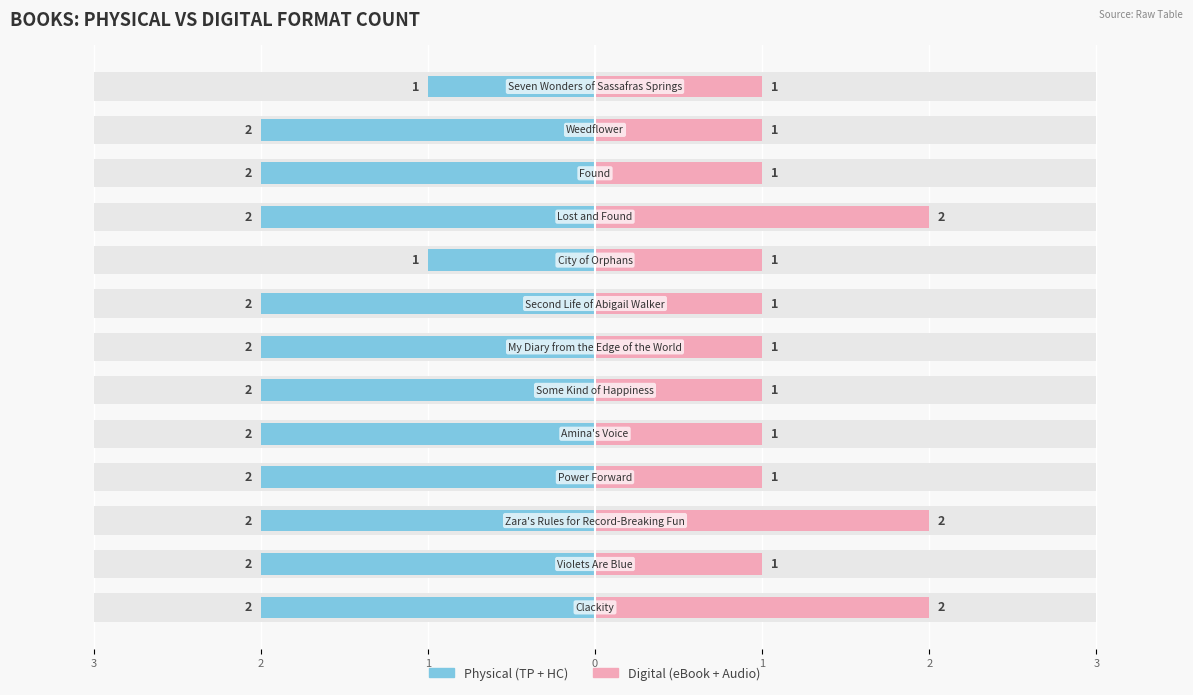

The value of Physical (TP+HC) at 9 is -3. True or false?

False